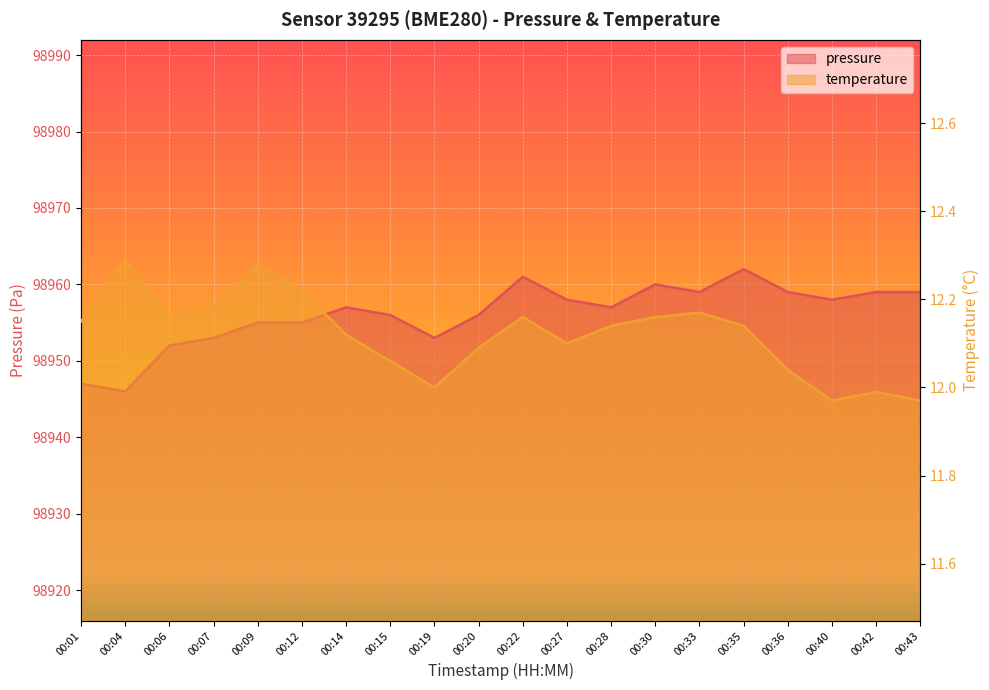

Which has a higher value, 00:09 or 00:28?

00:28